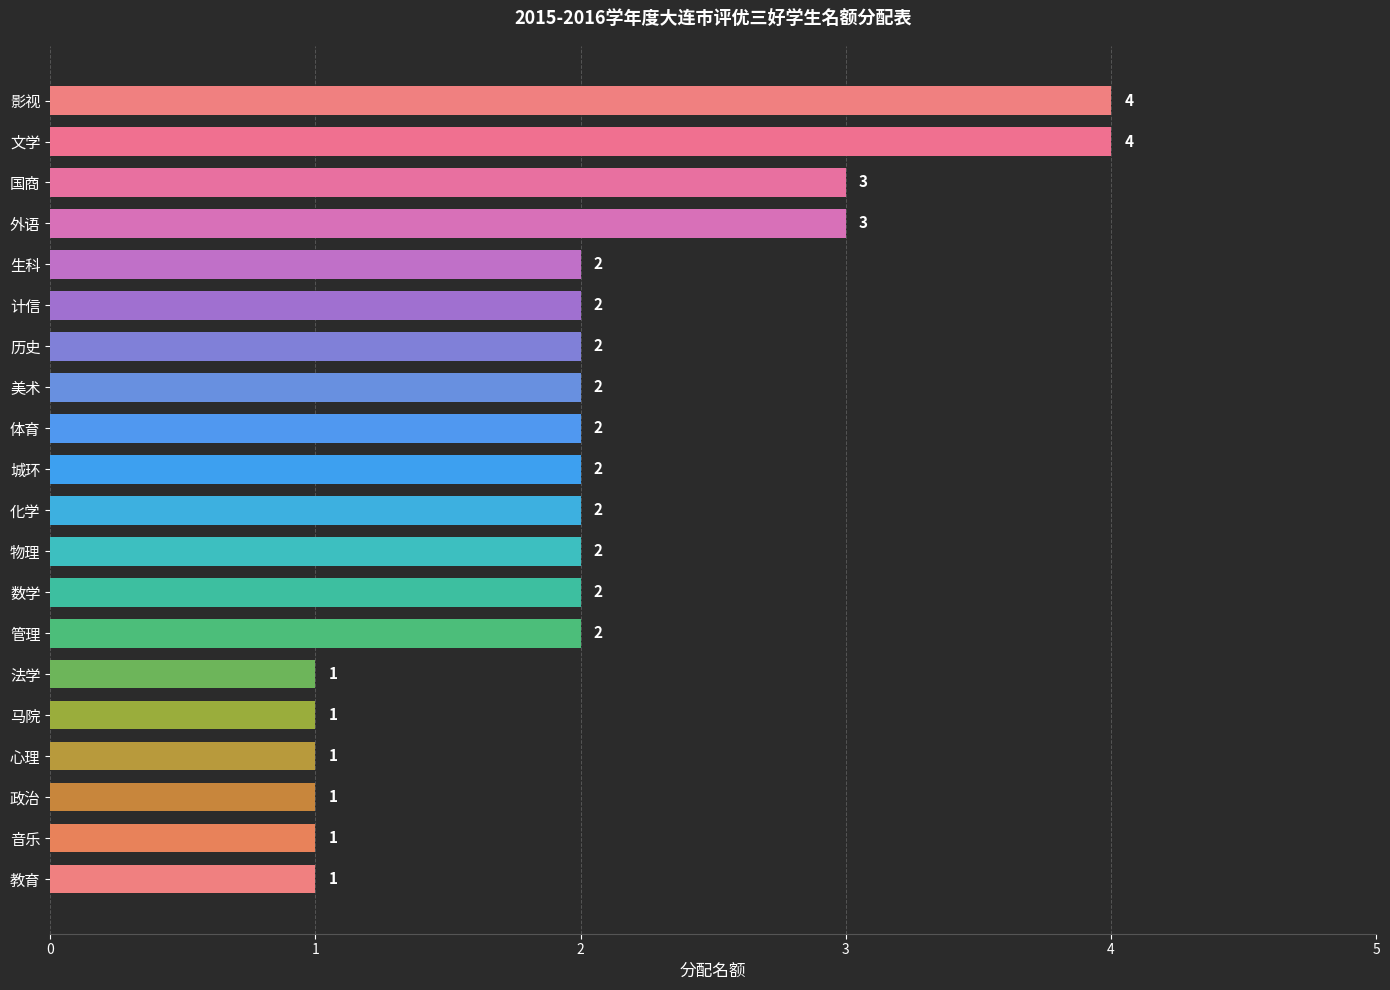

What is the smallest value displayed?

1